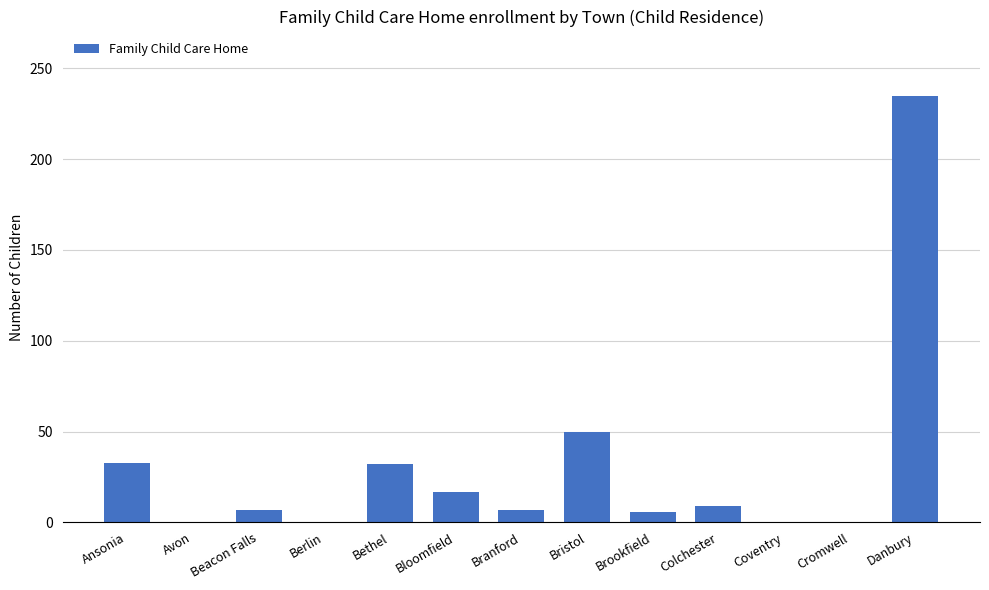

The chart shows a value of 50 at Bethel. True or false?

False